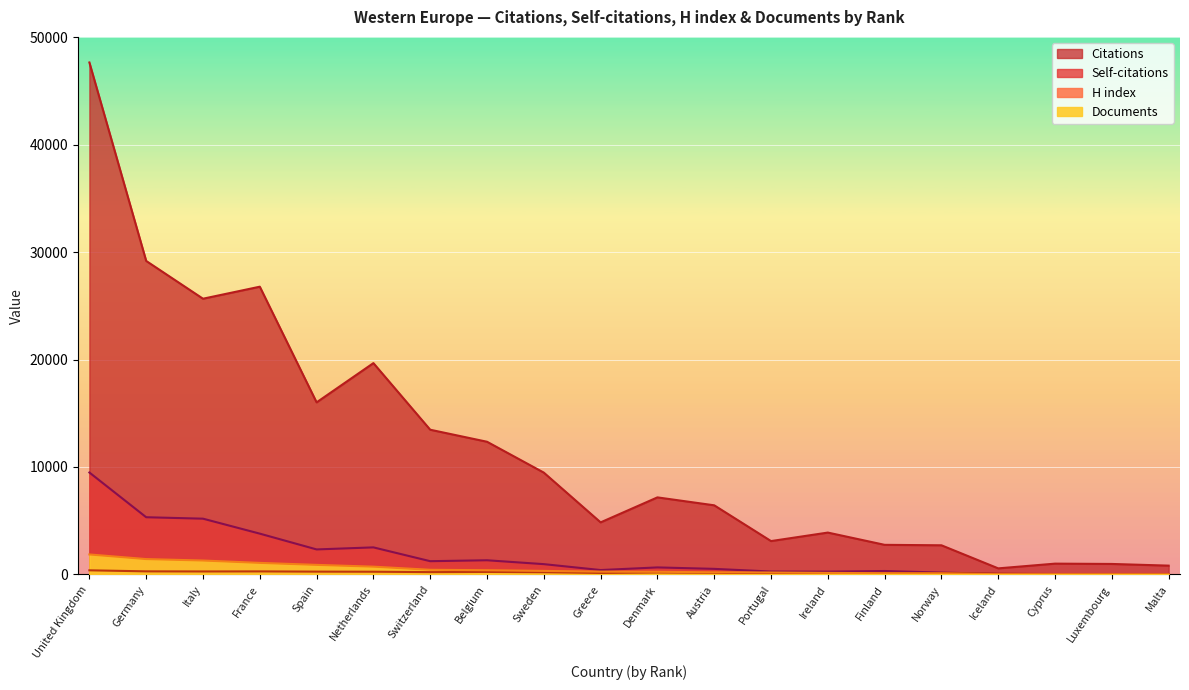

At which category is the sum across all series the highest?

United Kingdom